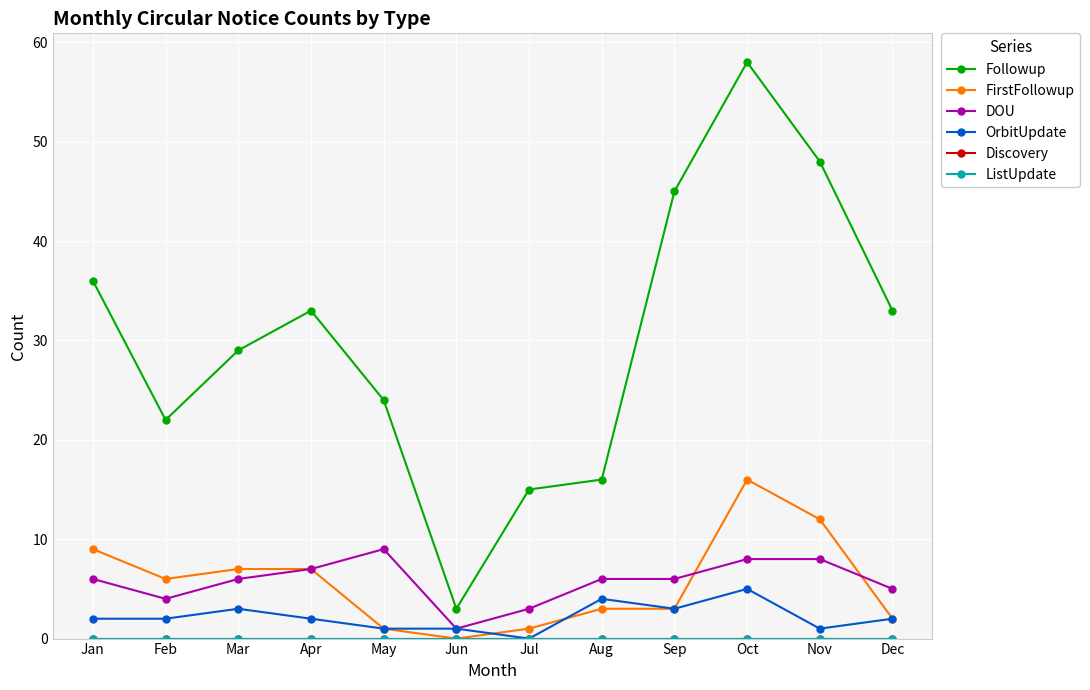

The Followup series shows 4 at Jun. True or false?

False